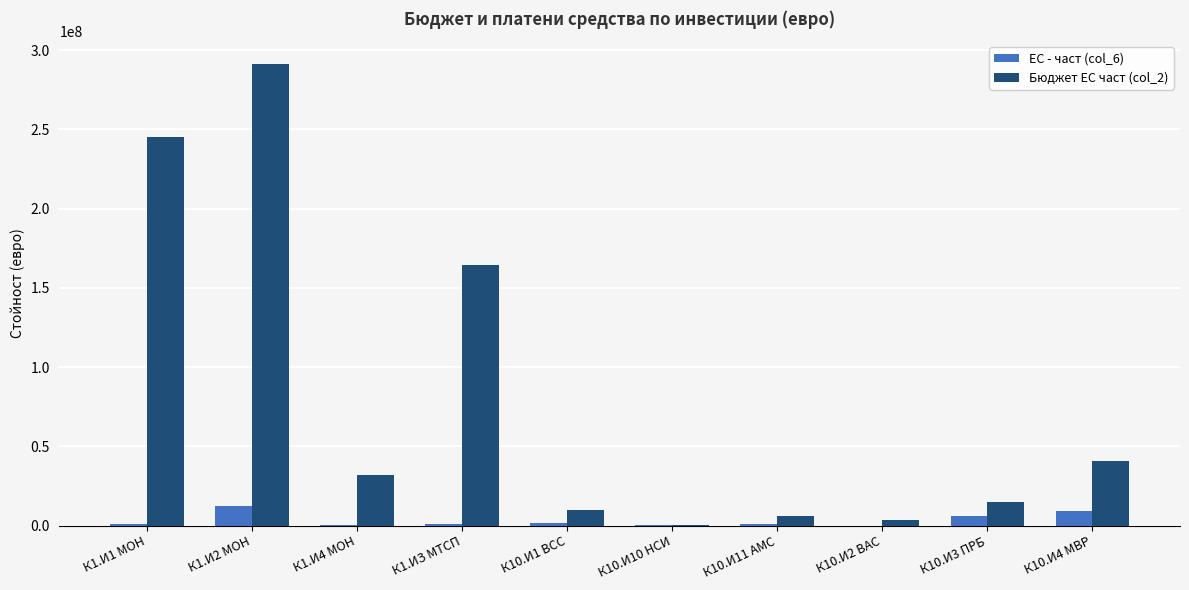

What is the average value of the Бюджет ЕС част (col_2) series?

80983998.4